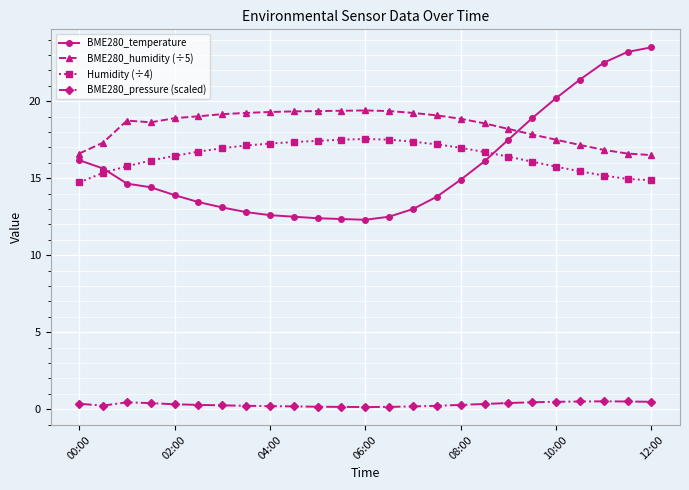

Rank the series by their maximum value, from highest to lowest.

BME280_temperature, BME280_humidity (÷5), Humidity (÷4), BME280_pressure (scaled)